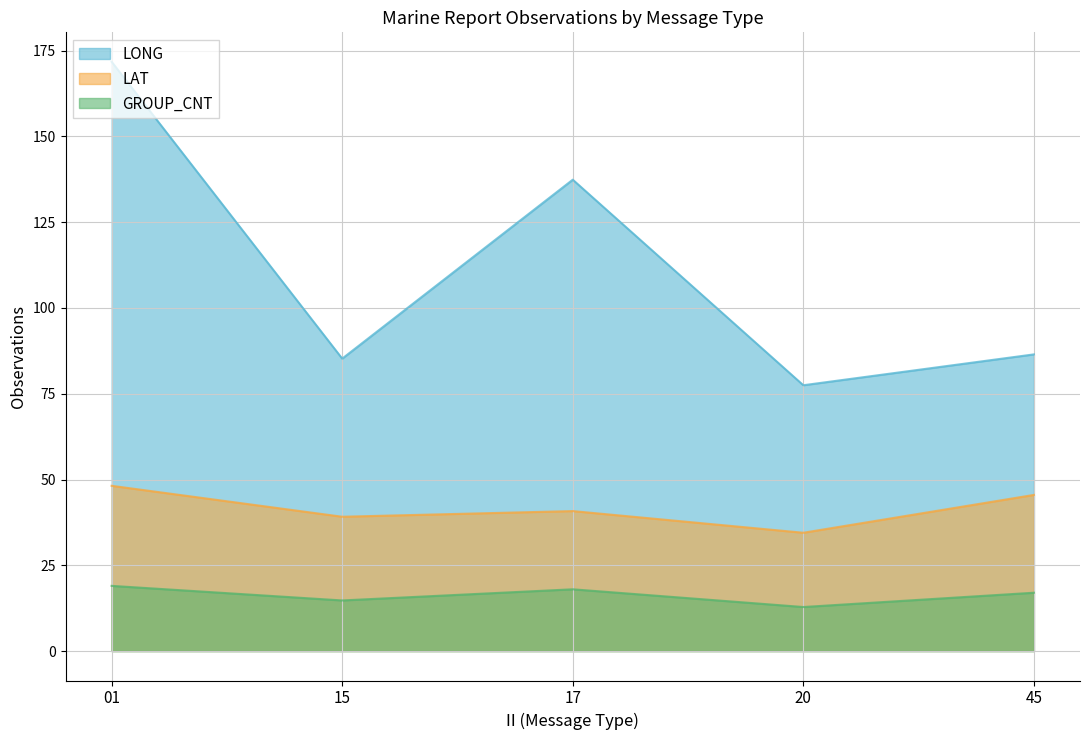

True or false: GROUP_CNT and LONG intersect in this chart.

False